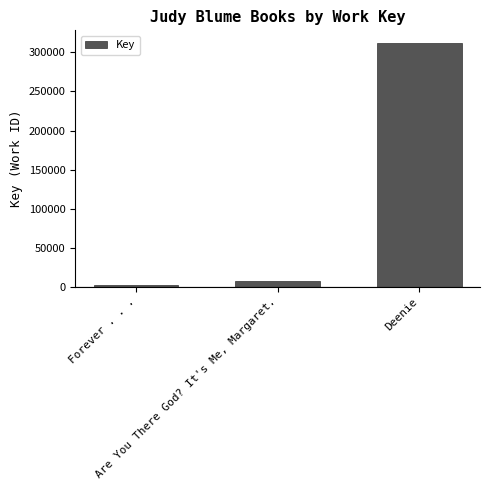

Between Are You There God? It's Me, Margaret. and Forever . . ., which is larger?

Are You There God? It's Me, Margaret.